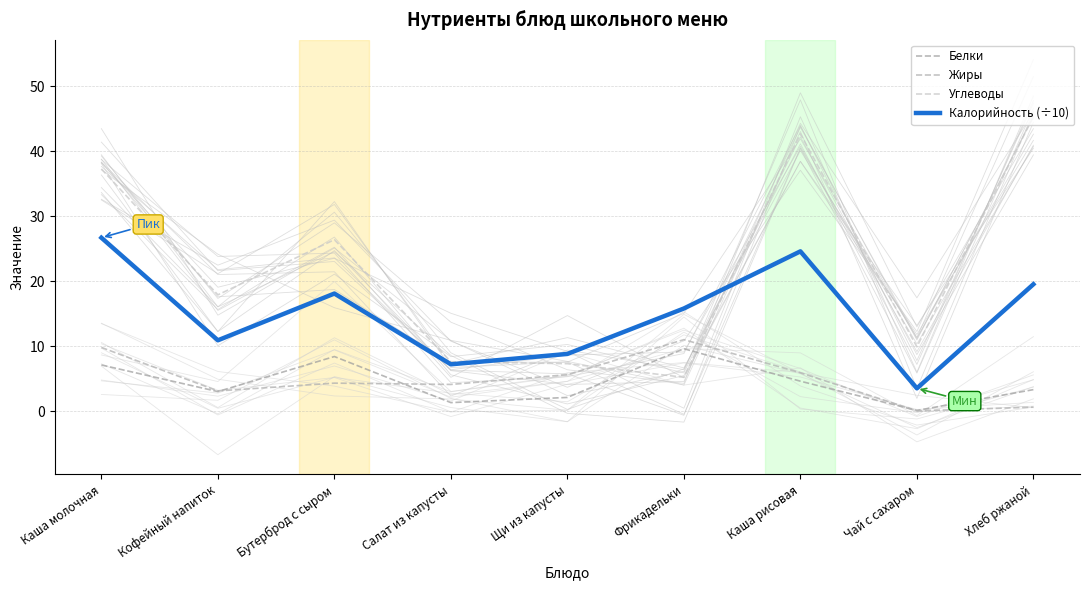

Rank the series by their maximum value, from highest to lowest.

Углеводы, Калорийность (÷10), Жиры, Белки